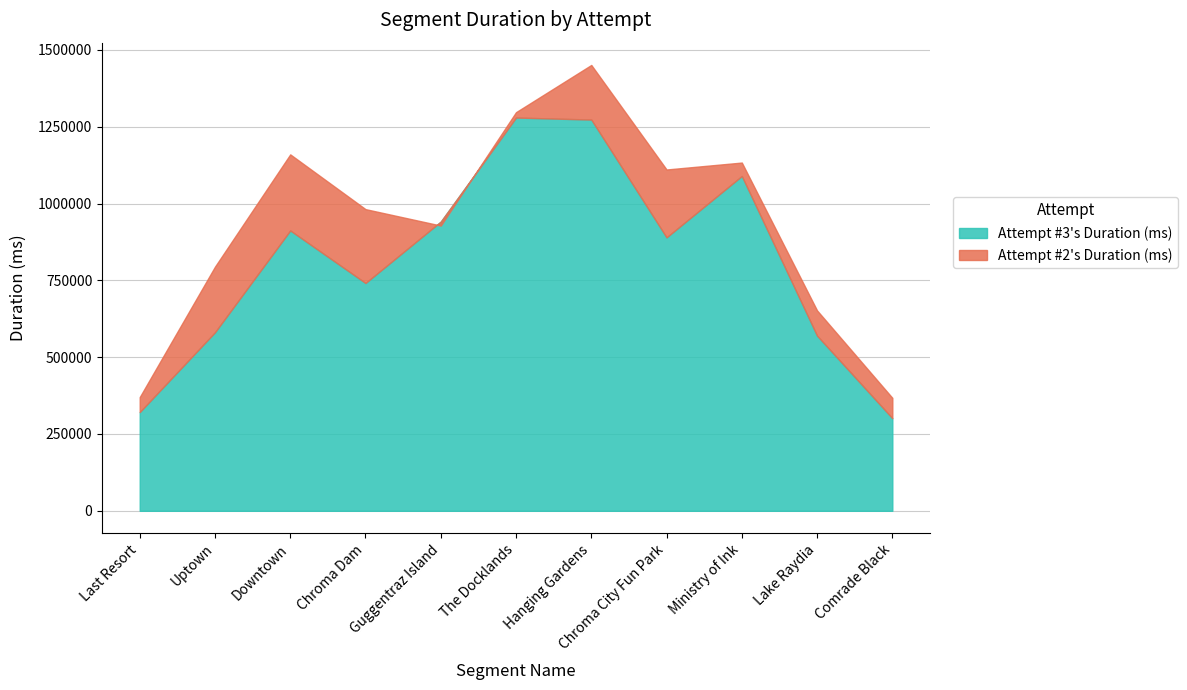

What is the difference between the maximum and minimum values in the Attempt #2's Duration (ms) series?

1083198